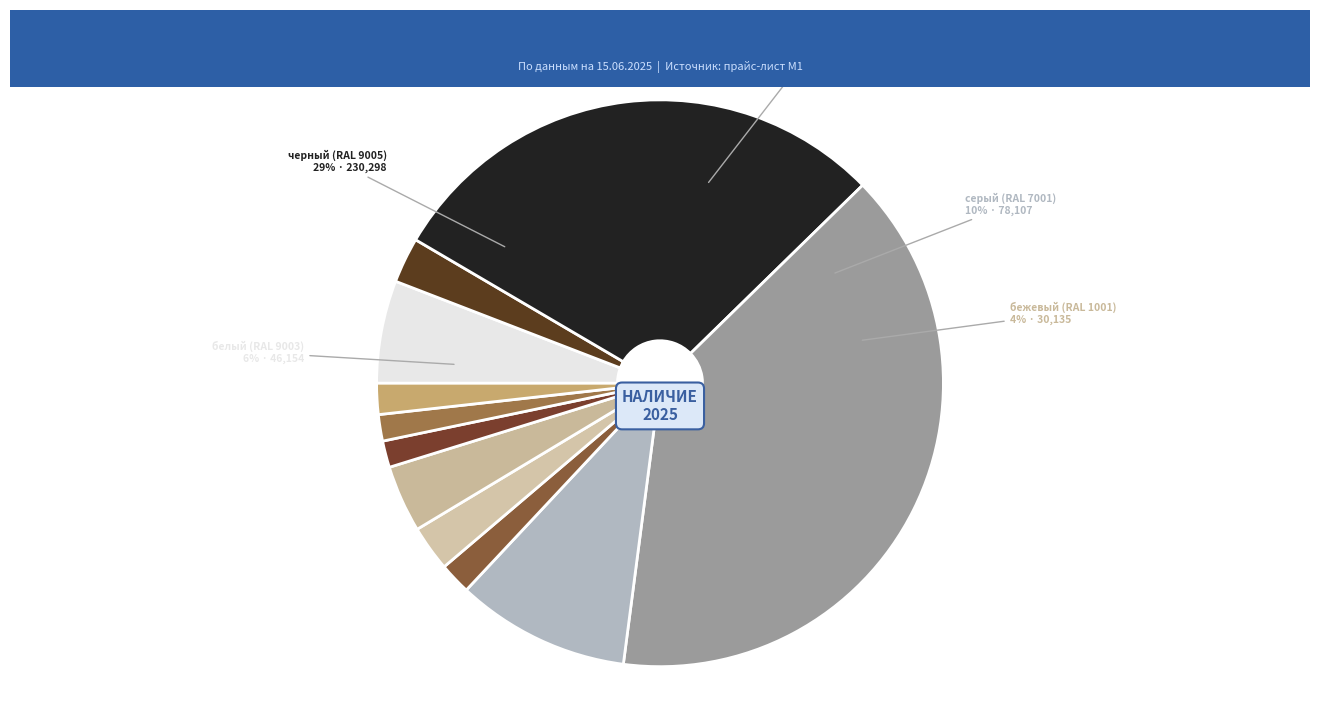

To the nearest percent, what is the difference between the largest and smallest slice percentages?

38%